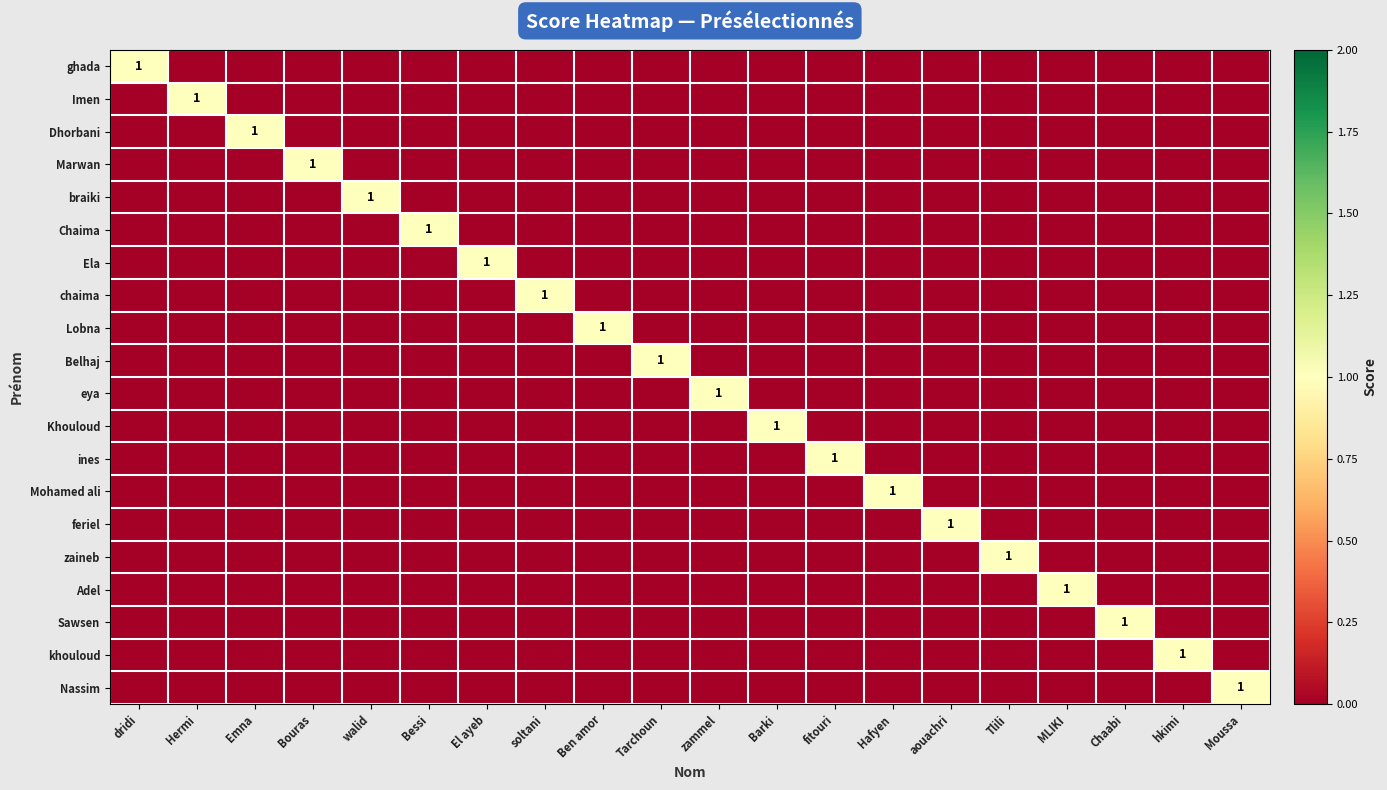

Where is feriel nearest to the value 0?

dridi